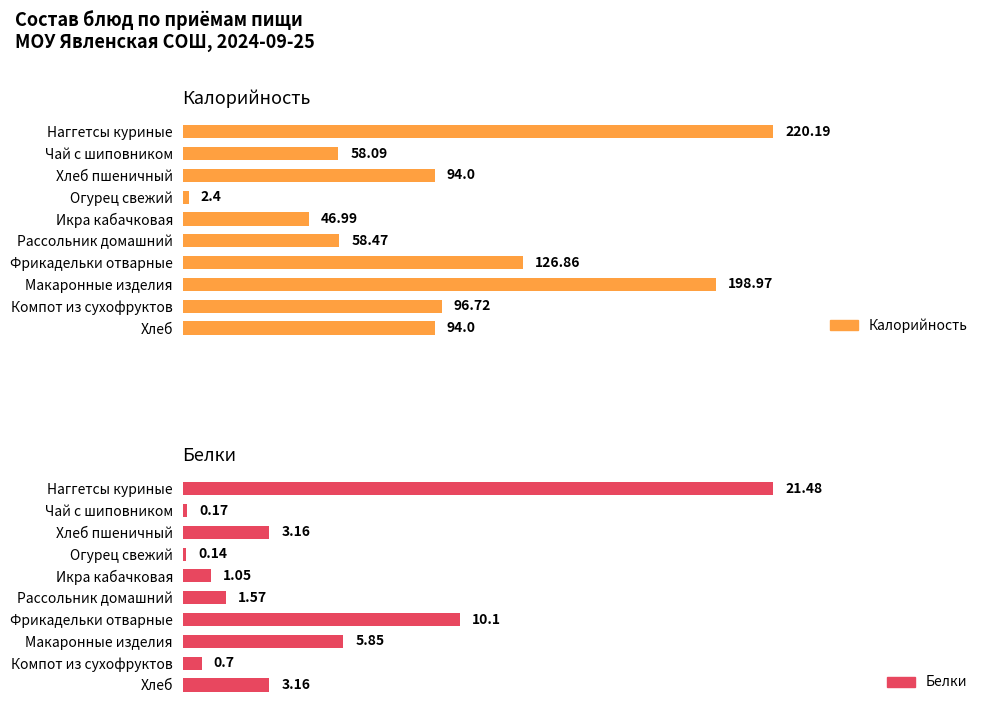

Are the bars horizontal?

Yes